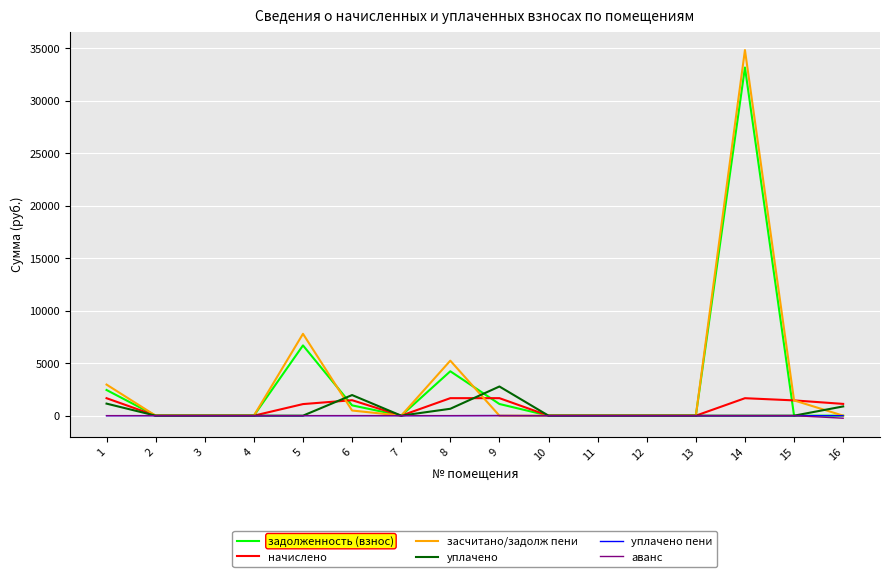

Between 4 and 8, which series saw the biggest shift?

засчитано/задолж пени